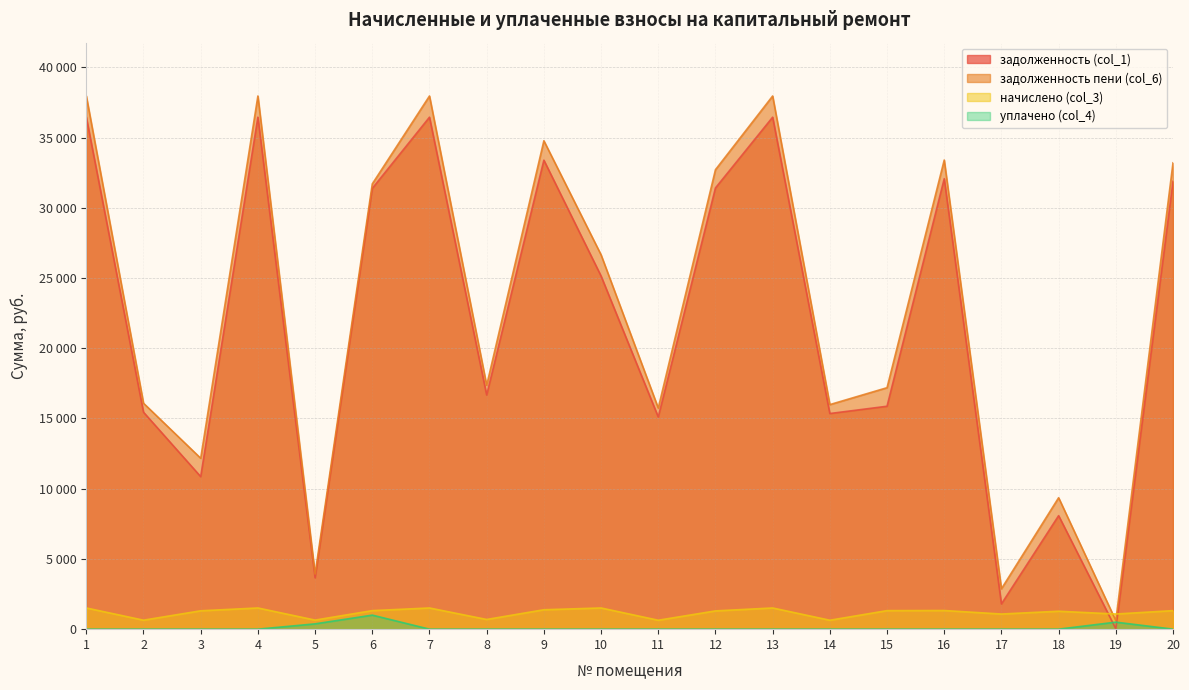

Is the value of задолженность пени (col_6) at 6 greater than the value of задолженность (col_1) at 1?

No